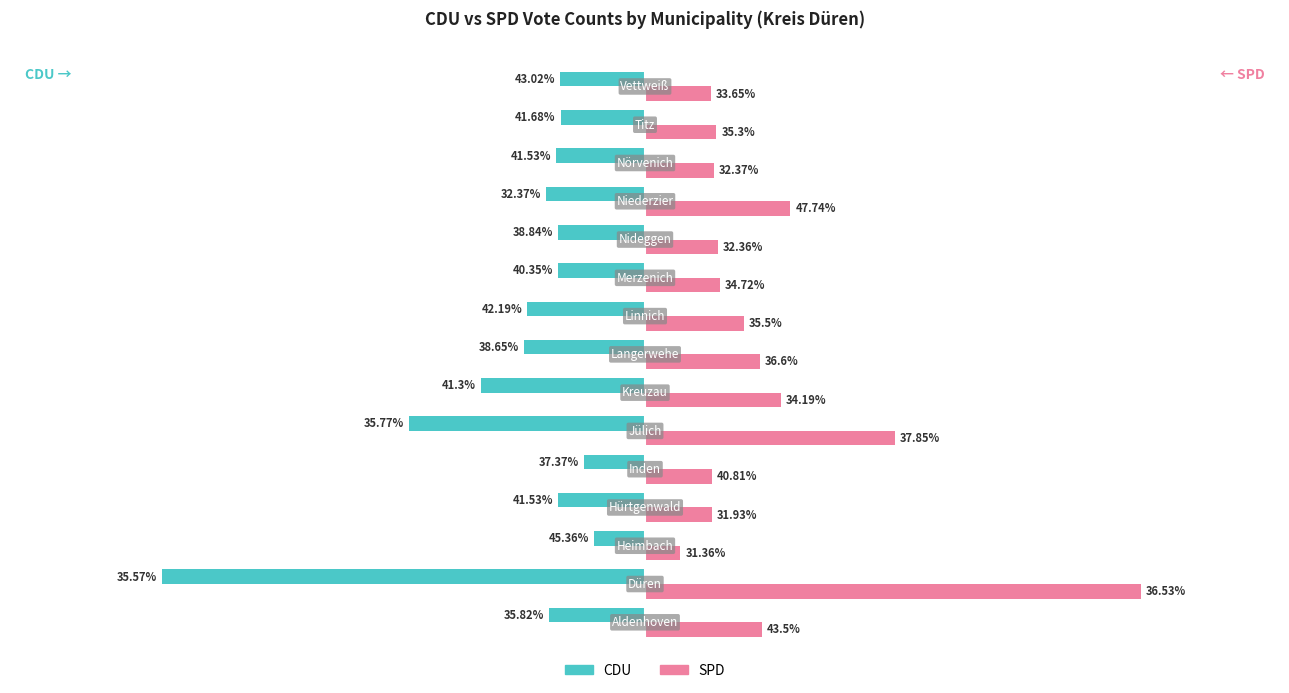

What are all the series names shown in the legend?

CDU, SPD